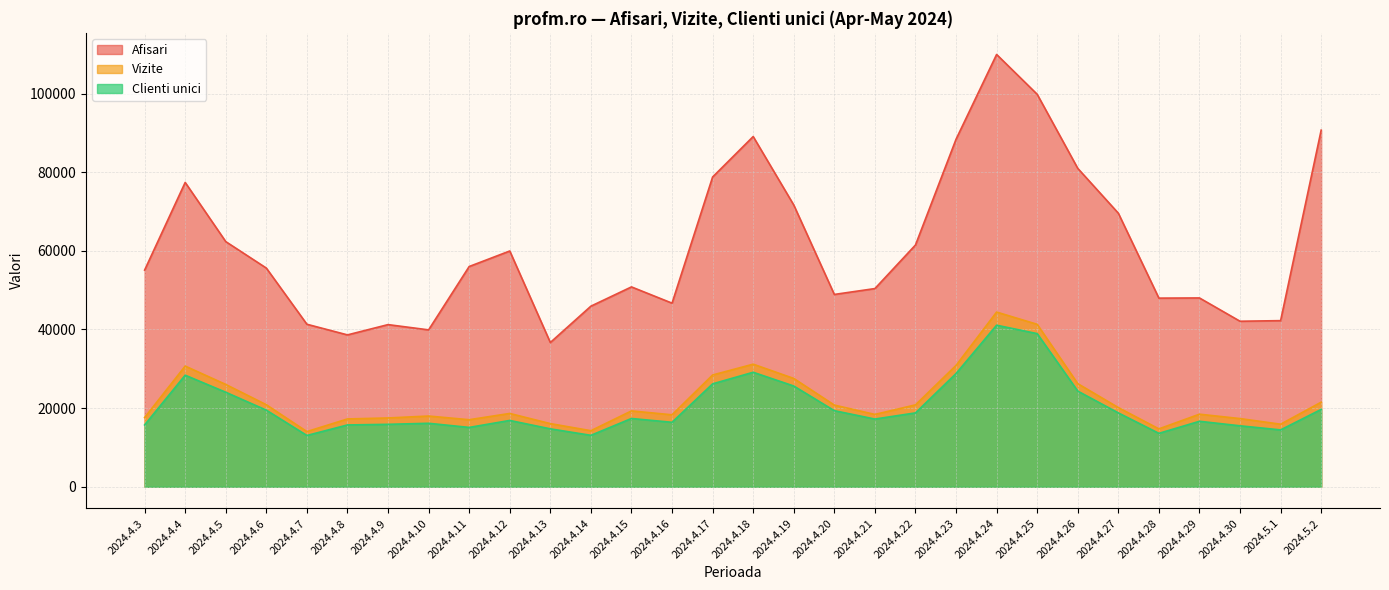

Between 2024.4.3 and 2024.4.25, which series saw the biggest shift?

Afisari